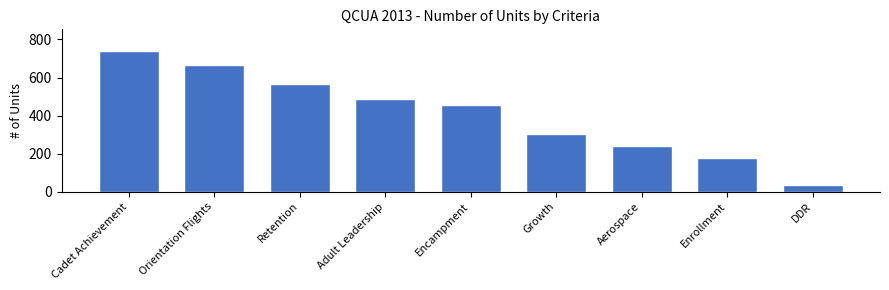

Reading left to right, what are all the values shown in this chart?

742	666	565	488	455	302	239	178	33